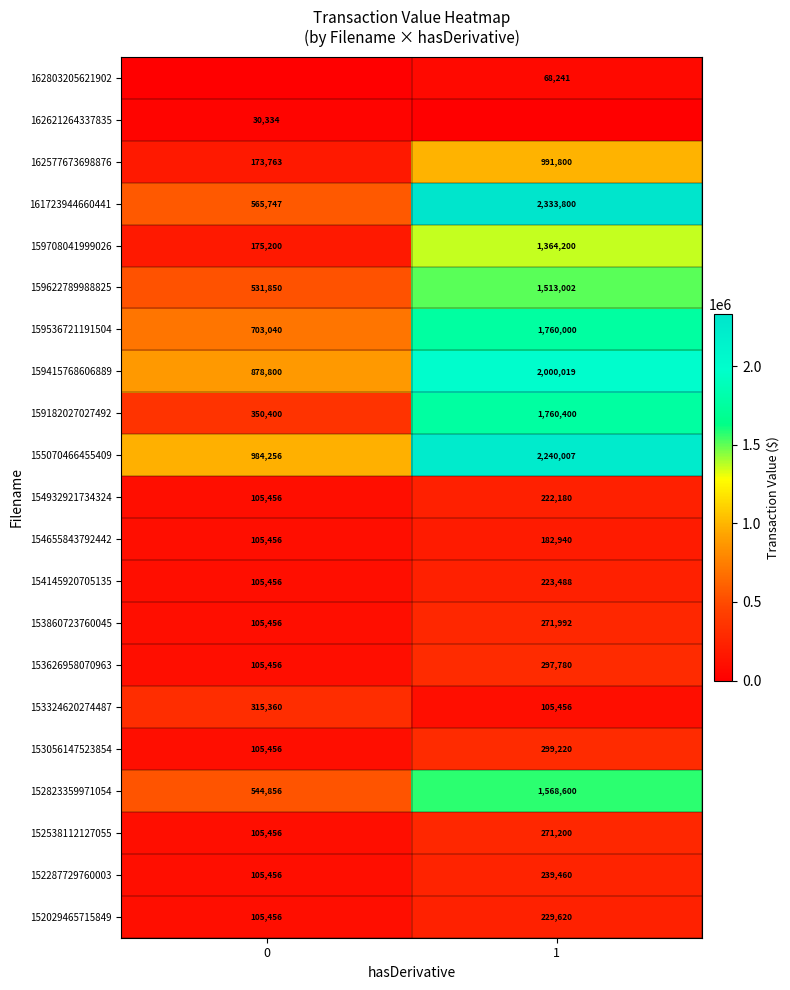

The 152029465715849 series shows 105456 at 0. True or false?

True